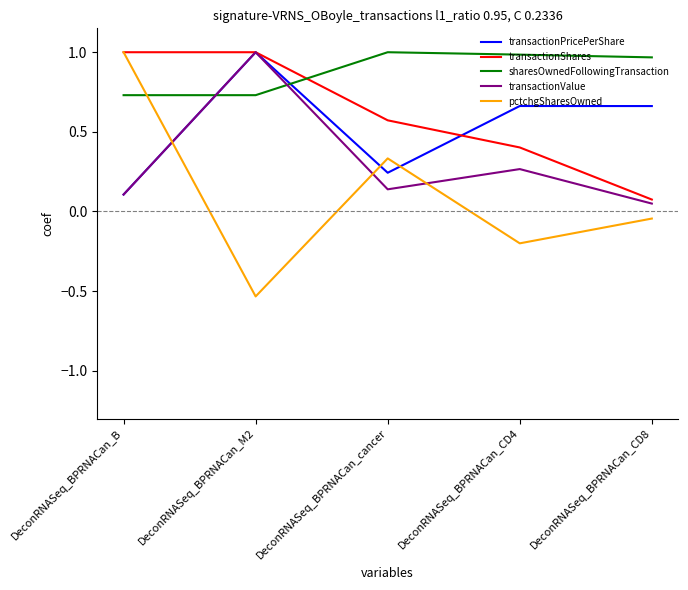

At which label is transactionPricePerShare closest to 0?

DeconRNASeq_BPRNACan_B